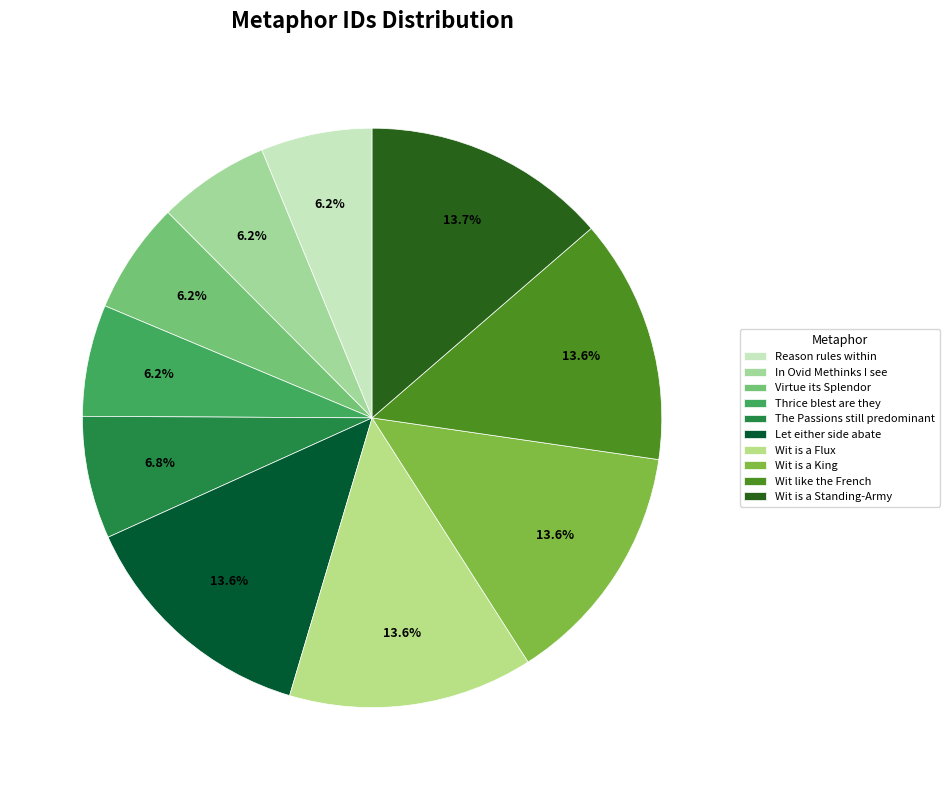

Which category has the biggest portion of the pie?

Wit is a Standing-Army